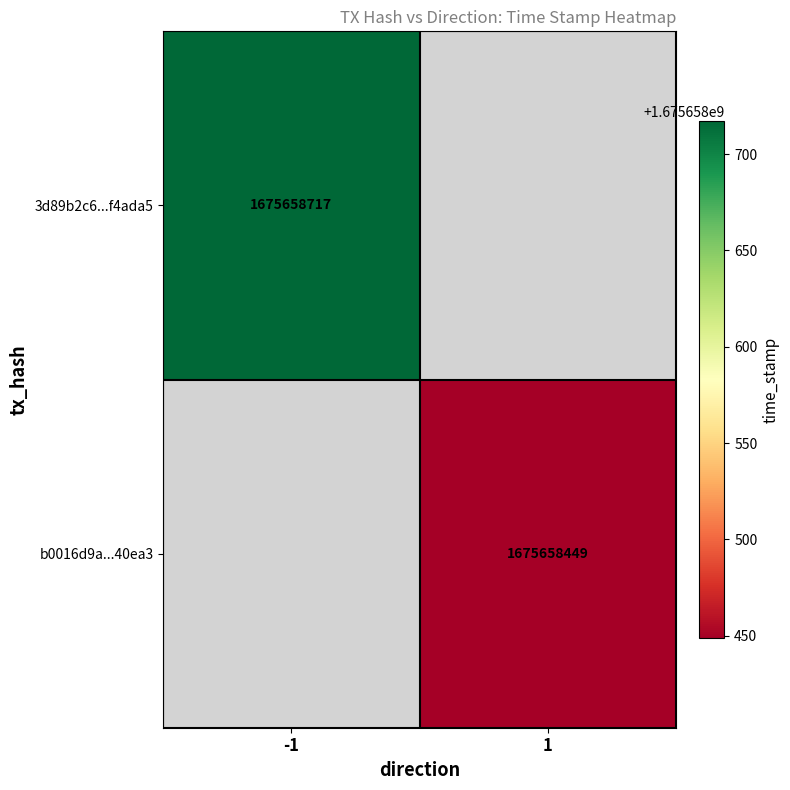

Which series has the largest range (max minus min)?

3d89b2c6f16c5d1322ffa49677babaab2f4ada5